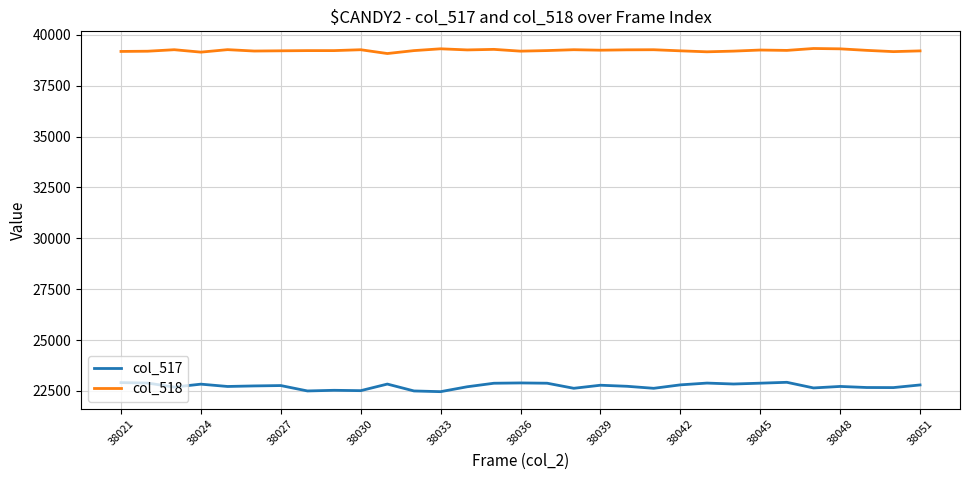

Which series has the largest total across all categories?

col_518